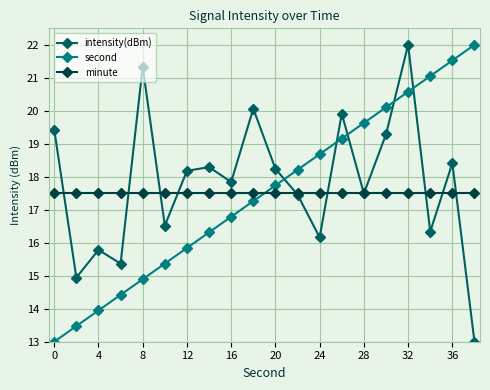

True or false: intensity(dBm) and second intersect in this chart.

True